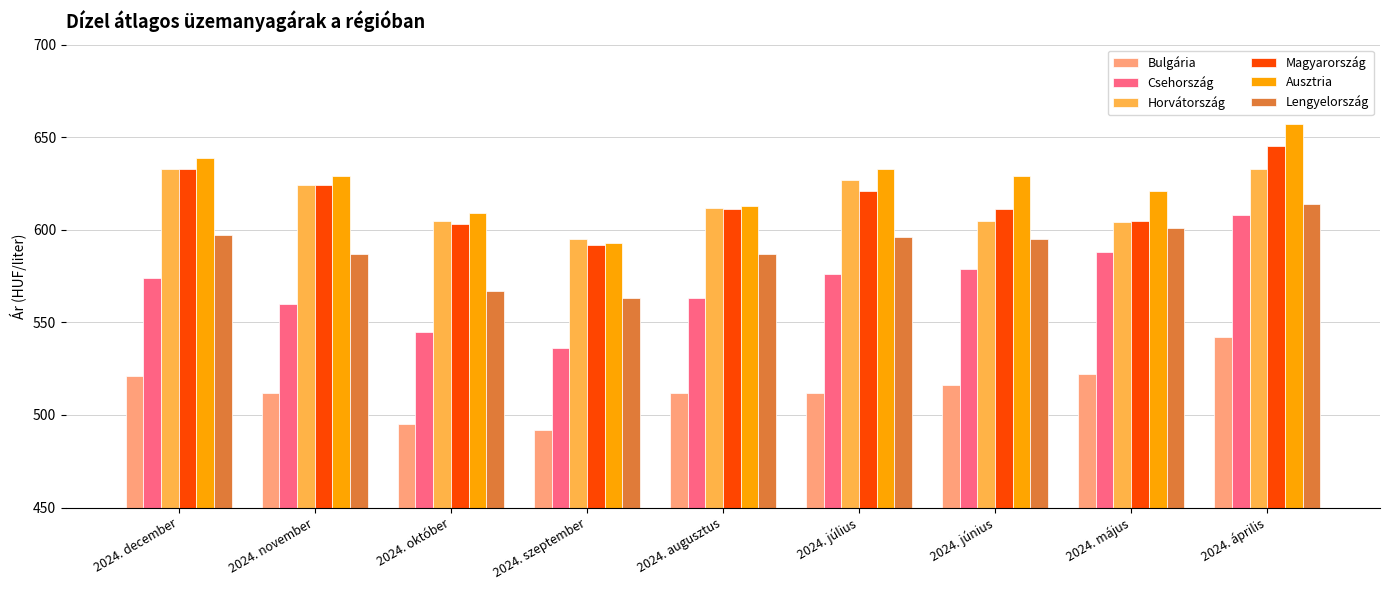

How many bars are there in total?

54